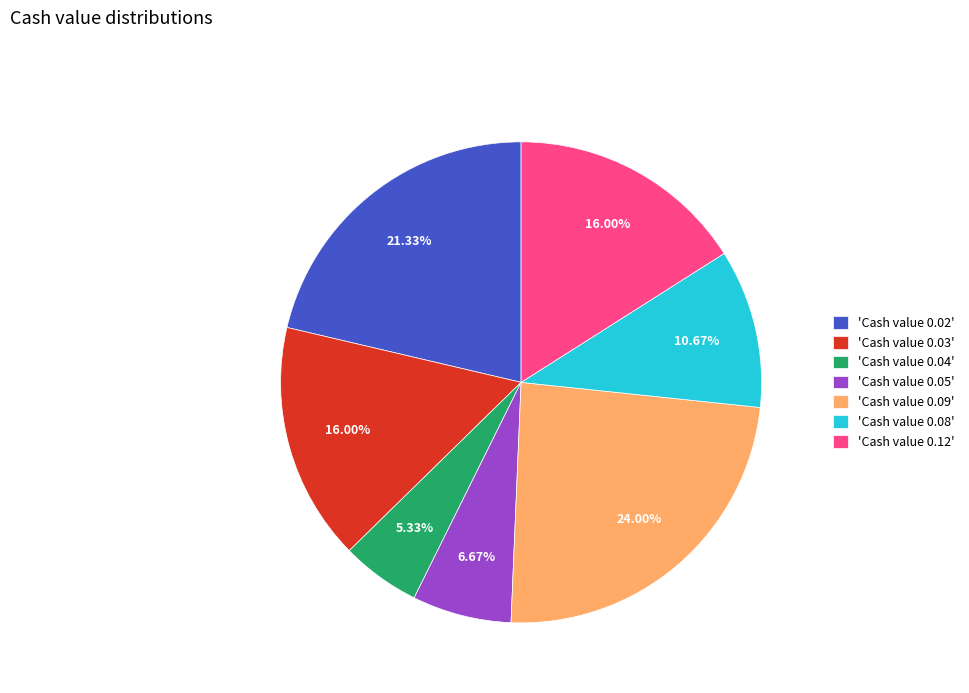

How many segments does this pie chart have?

7